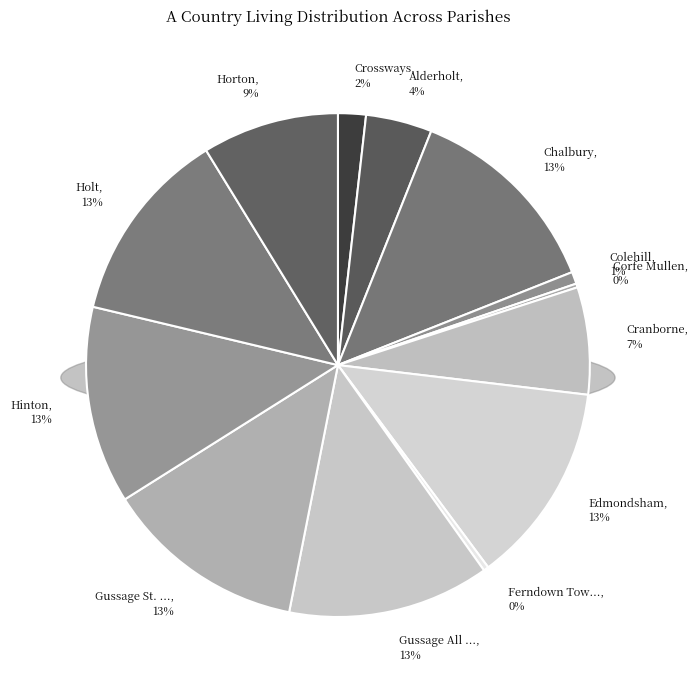

Does any single category account for the majority?

No